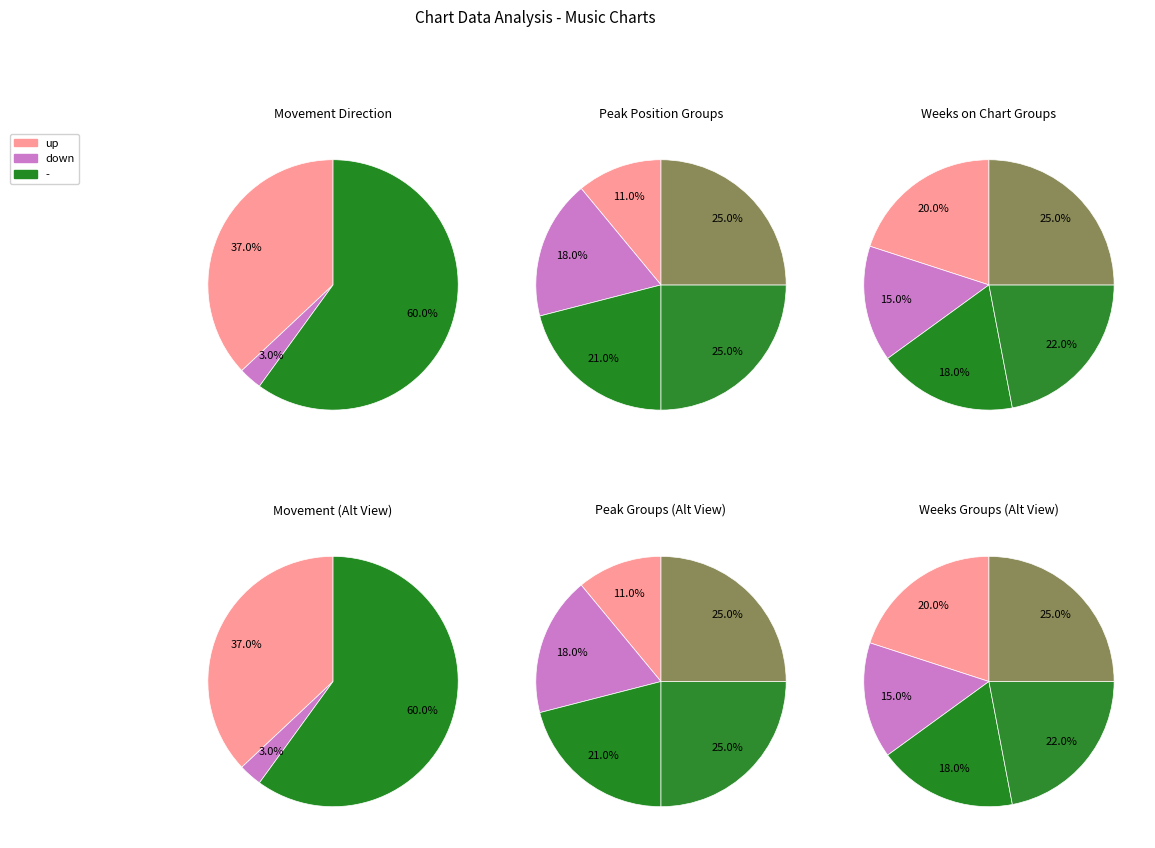

Count the number of slices in the pie.

3